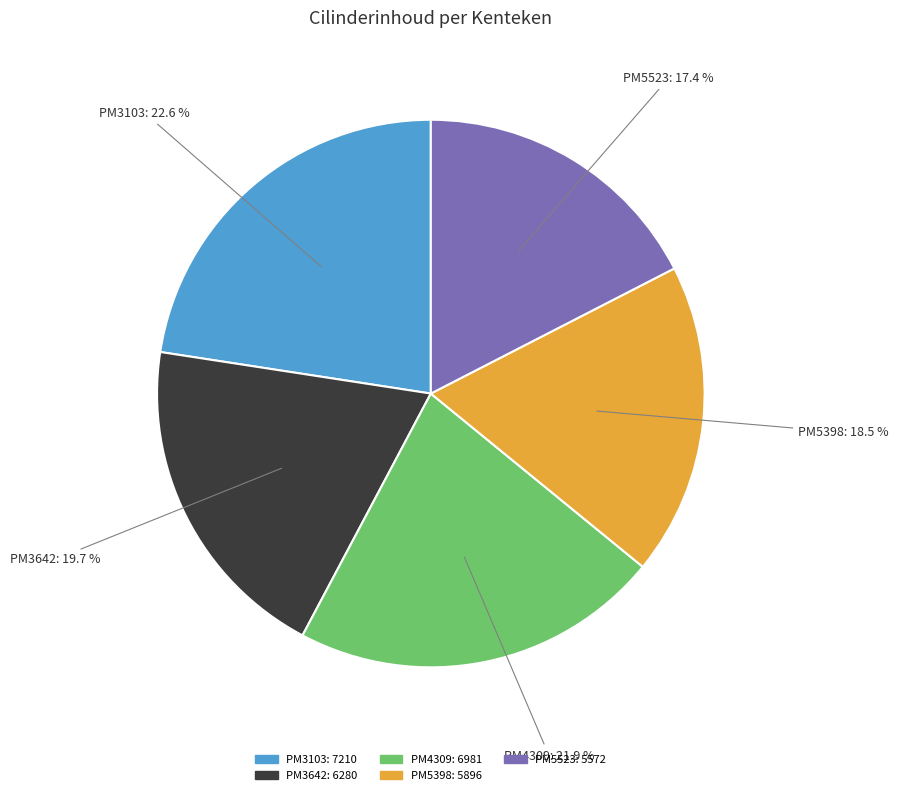

True or false: PM5523 accounts for 17% of the total.

True